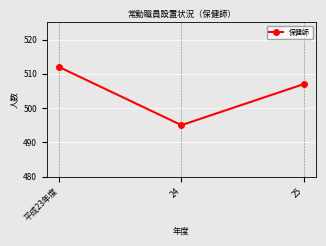

How many values are below 507?

1